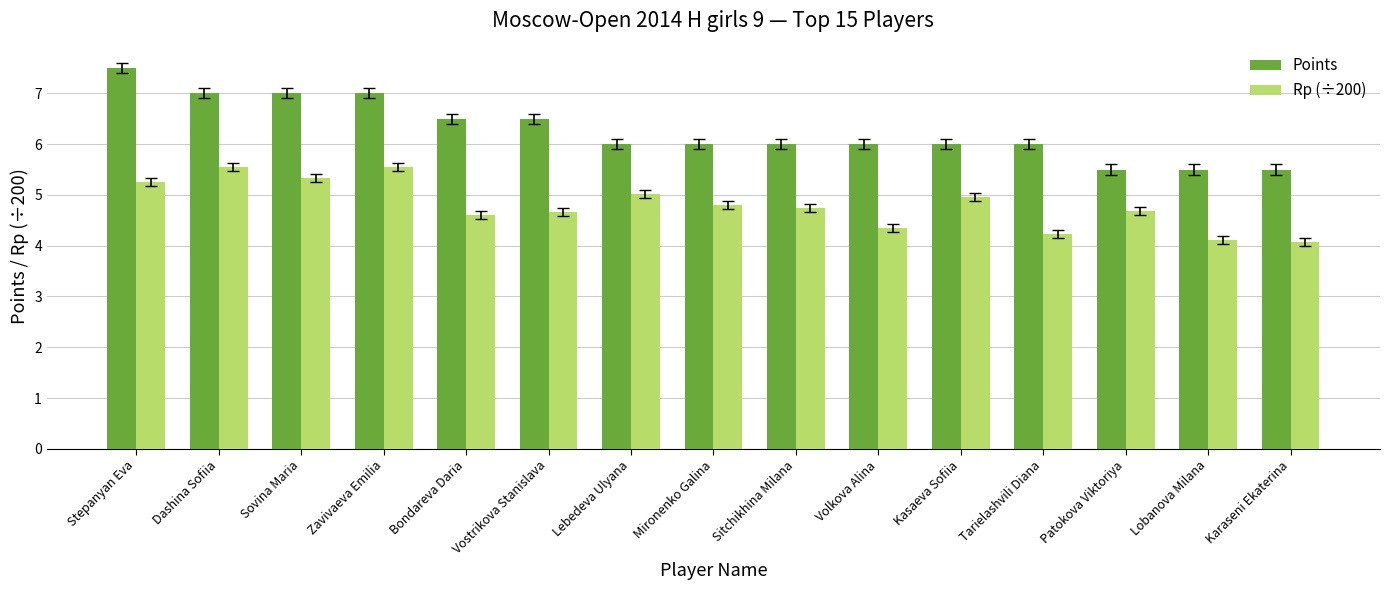

What is the minimum value for Rp (÷200)?

4.1